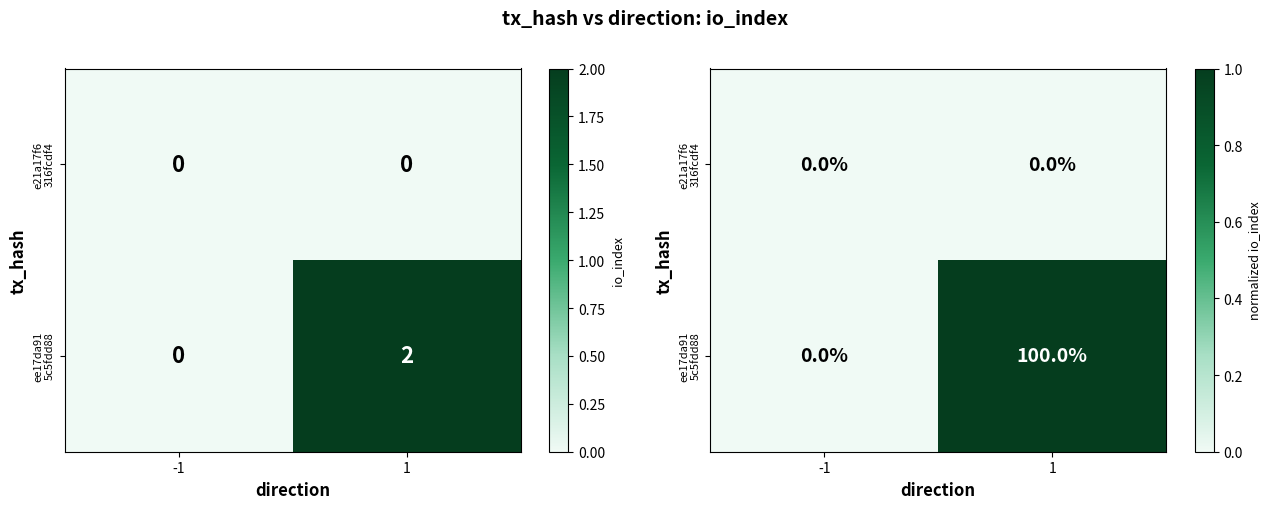

Which category has the highest value across all series?

1